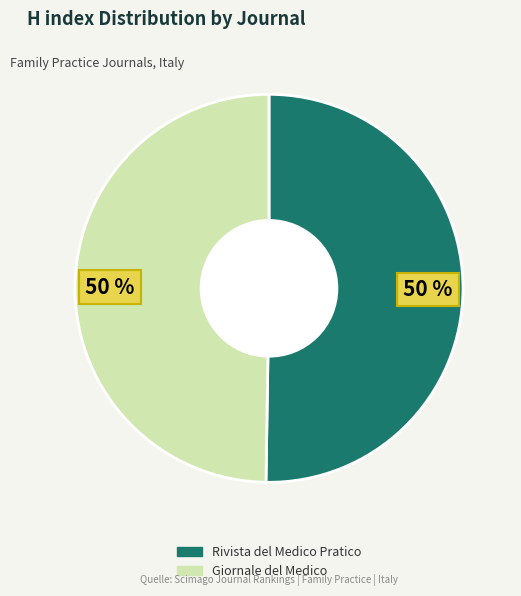

Combined, do Giornale del Medico and Rivista del Medico Pratico account for over 50%?

Yes